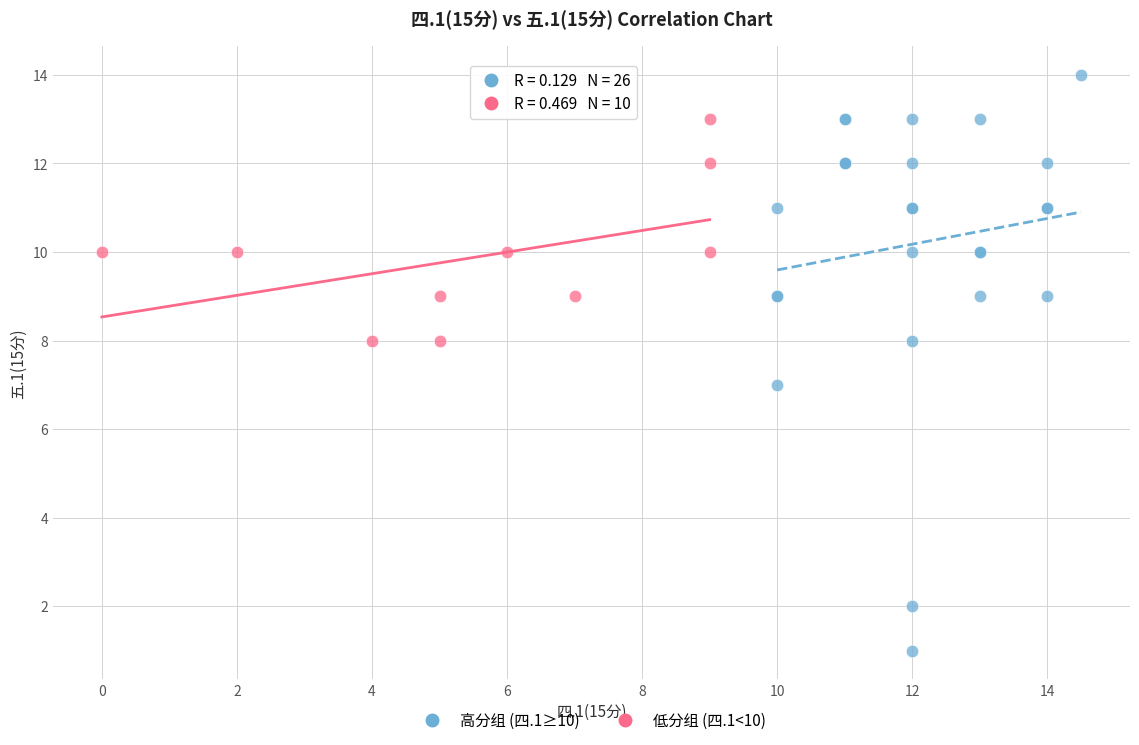

Which series has the widest spread of Y values?

高分组 (四.1≥10)